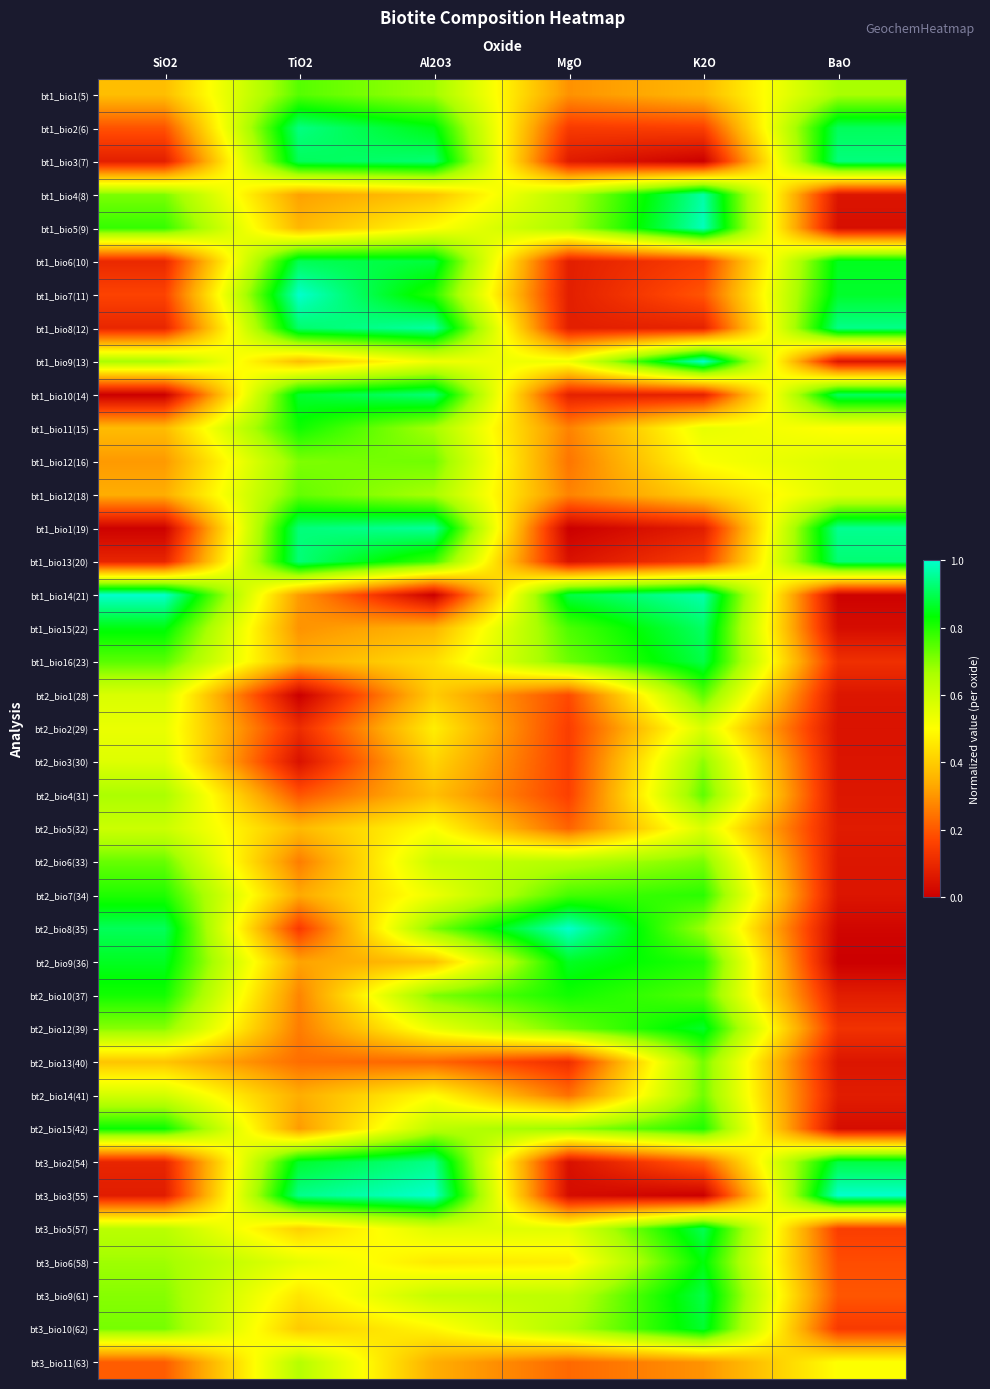

Which label corresponds to the smallest value in the chart?

SiO2